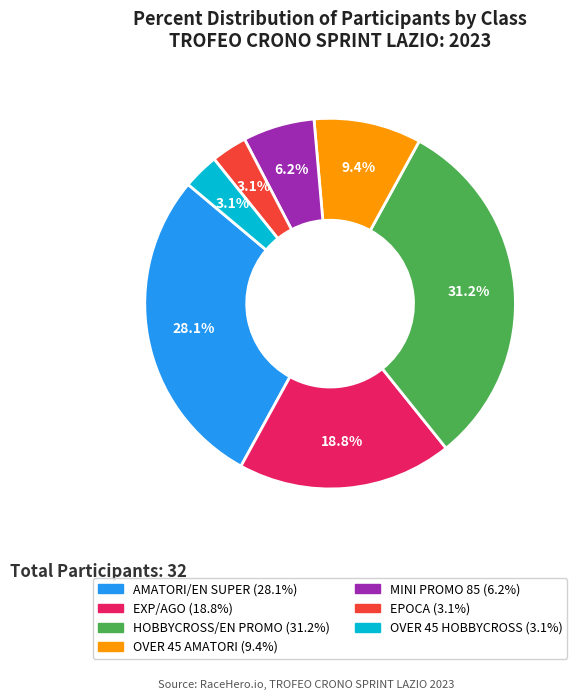

To the nearest percent, what is the average slice percentage?

14%